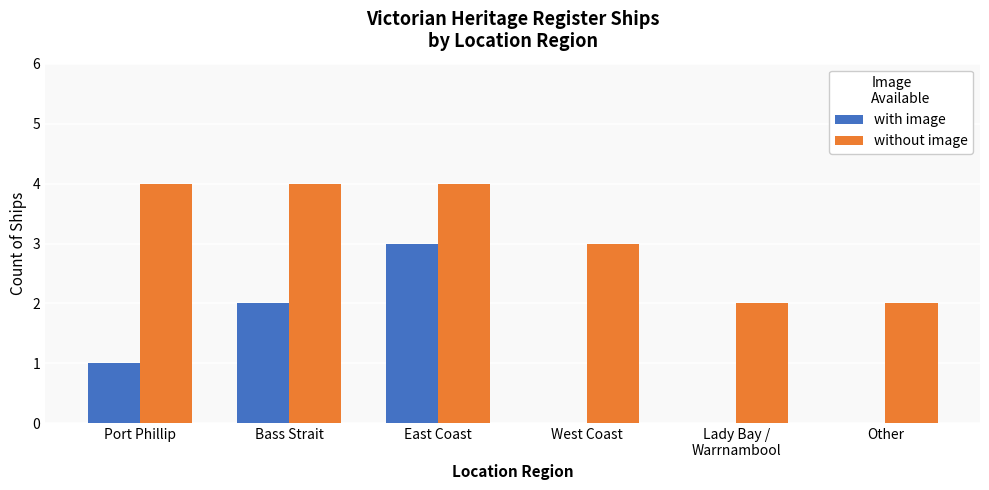

What is the greatest value displayed?

4